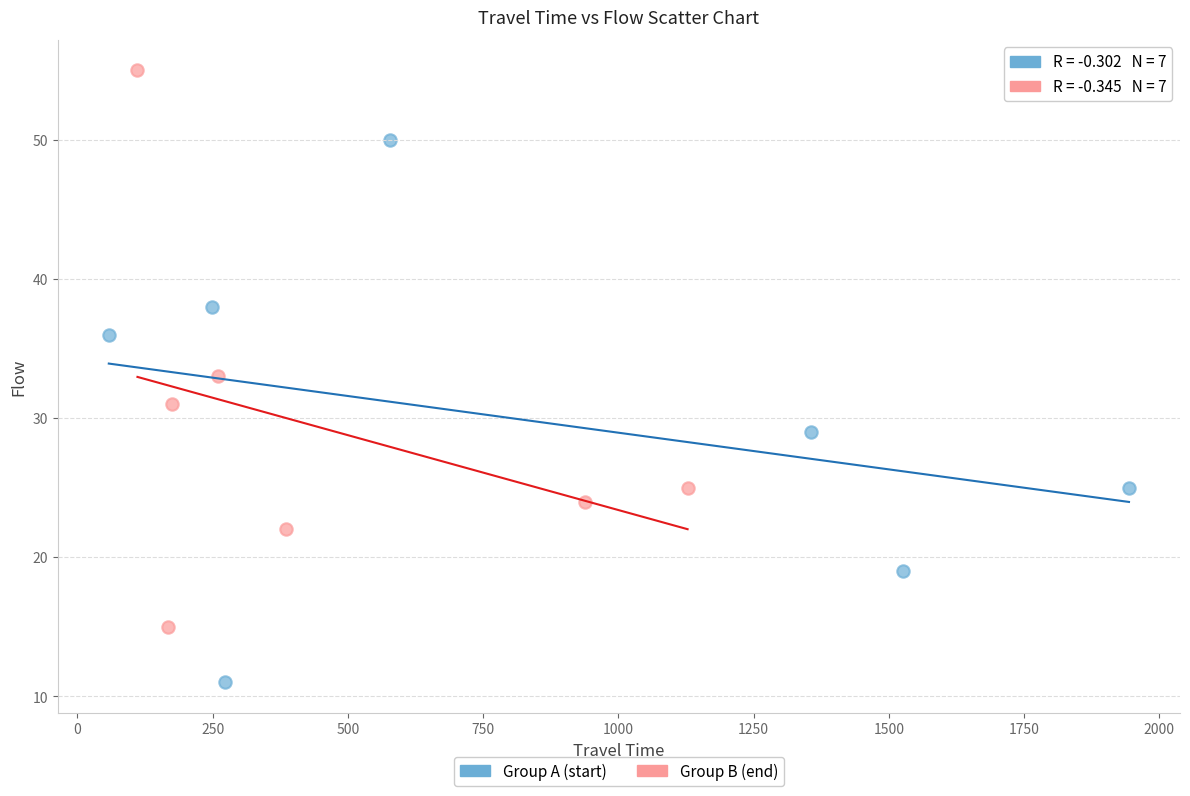

Which series contains the lowest Y value?

Group A (start)